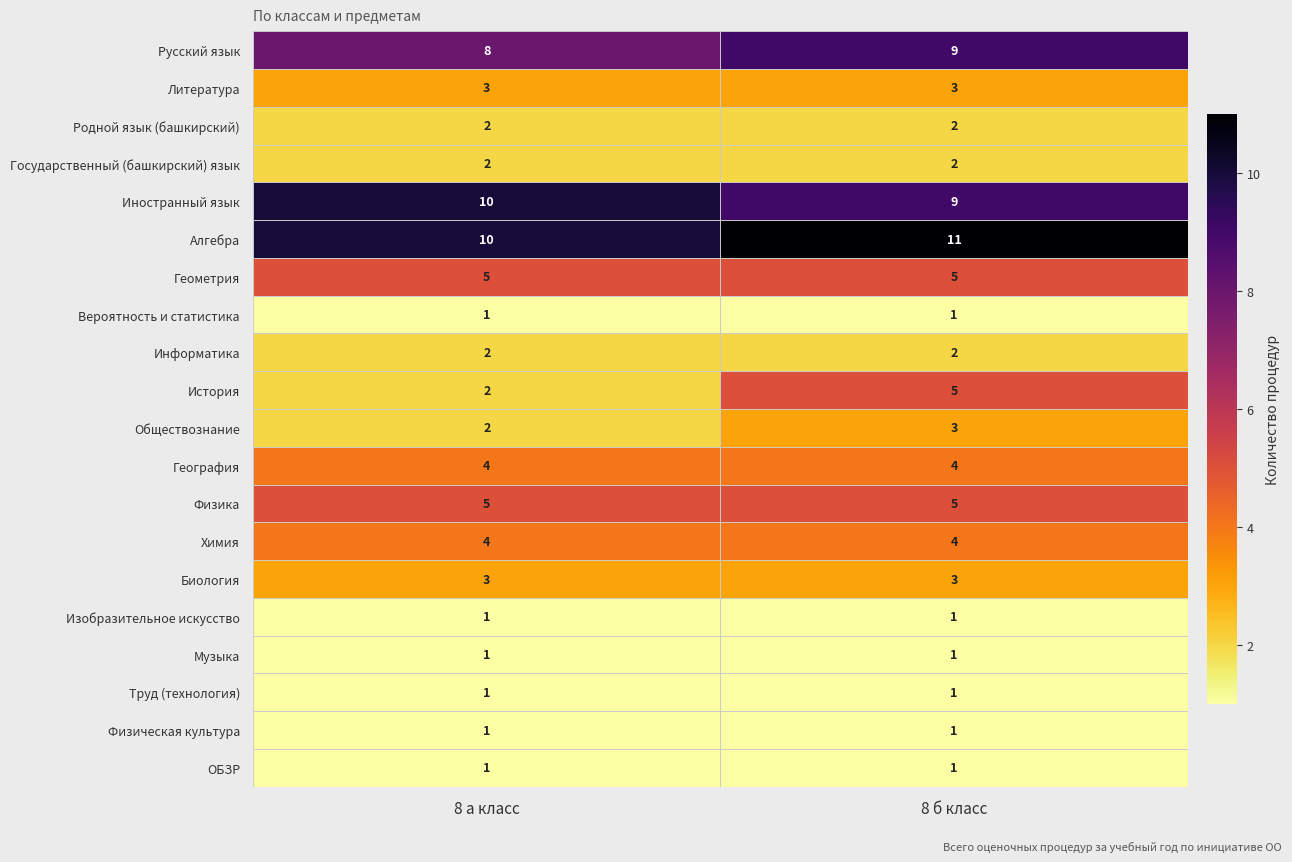

Which series has the largest range (max minus min)?

История